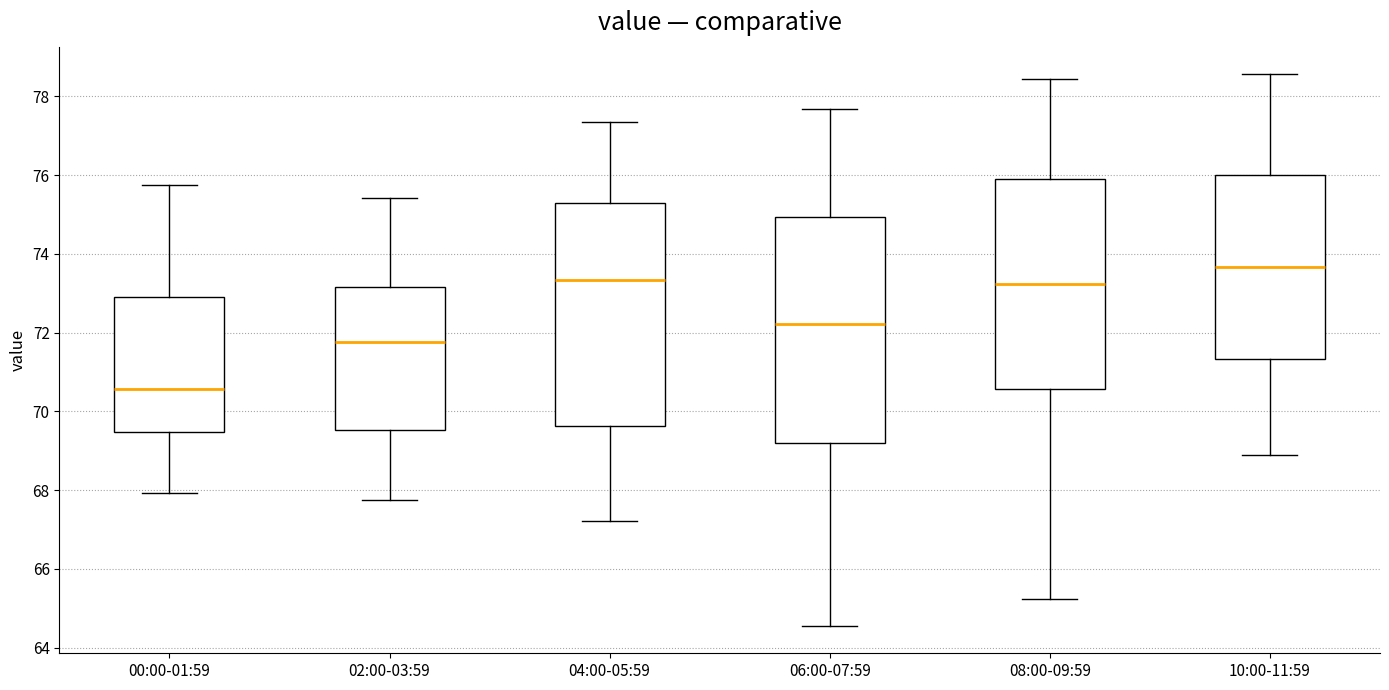

Which box's median line is the lowest?

00:00-01:59